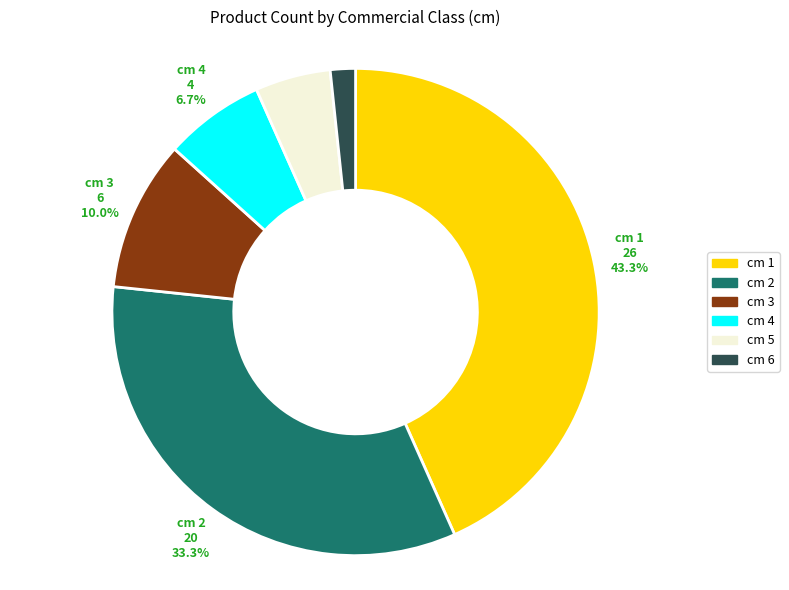

Does any single category account for the majority?

No